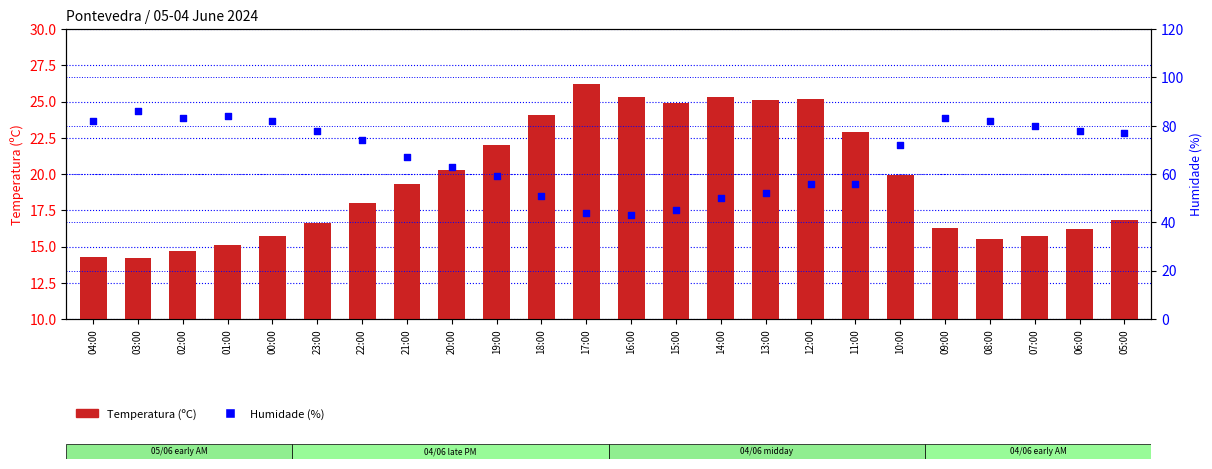

At which category is the sum across all series the highest?

03:00